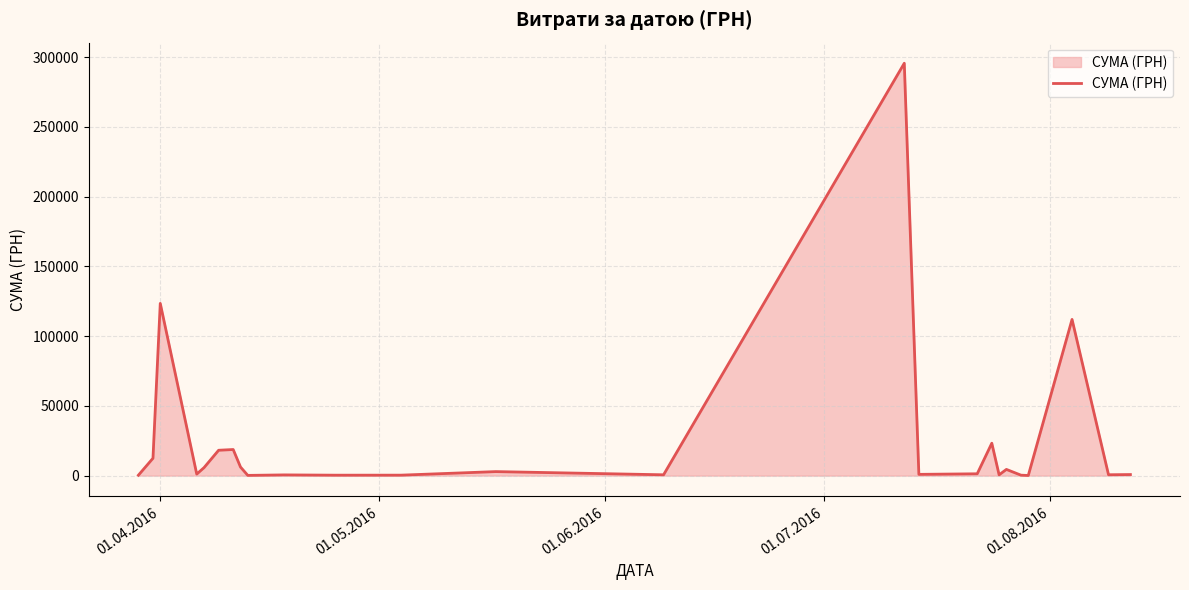

What is the maximum value shown in the chart?

295638.6